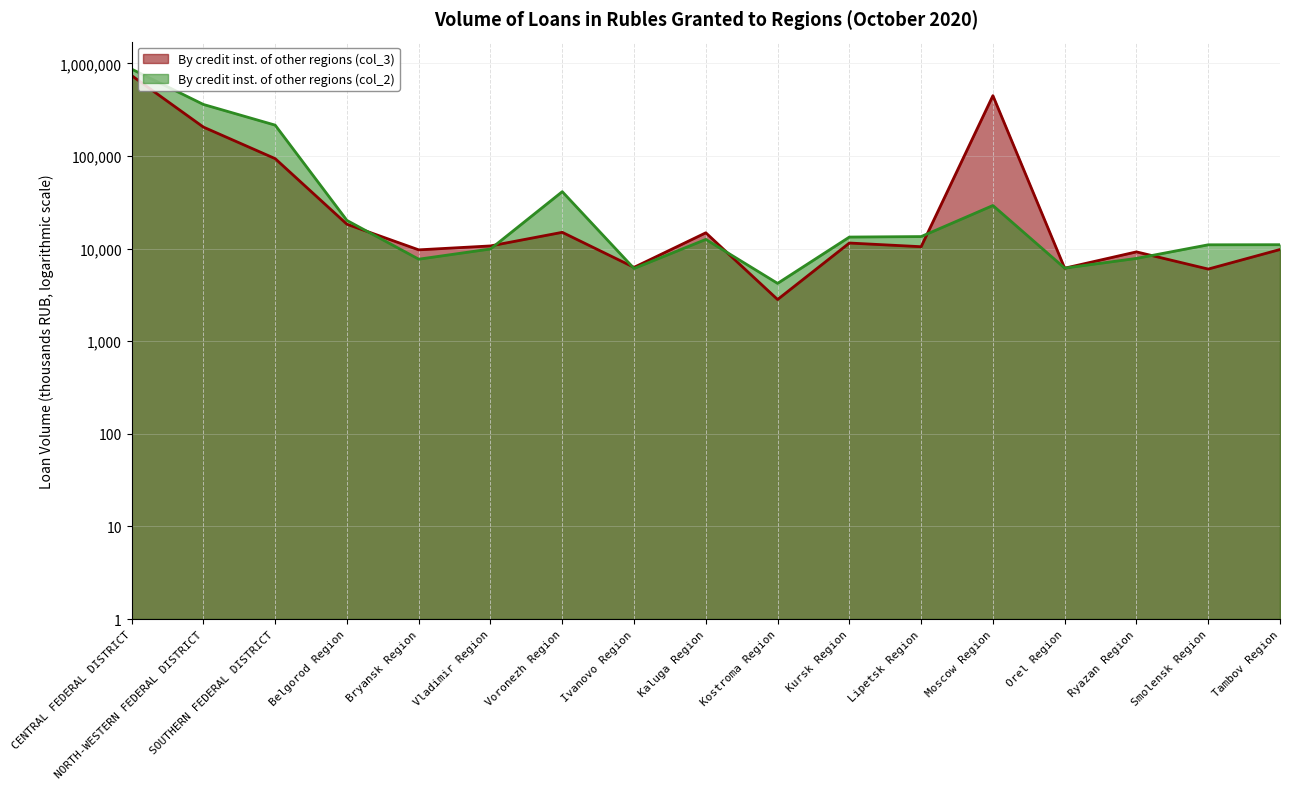

Between which two adjacent categories do By credit inst. of other regions (col_2) and By credit inst. of other regions (col_3) first intersect?

Belgorod Region and Bryansk Region